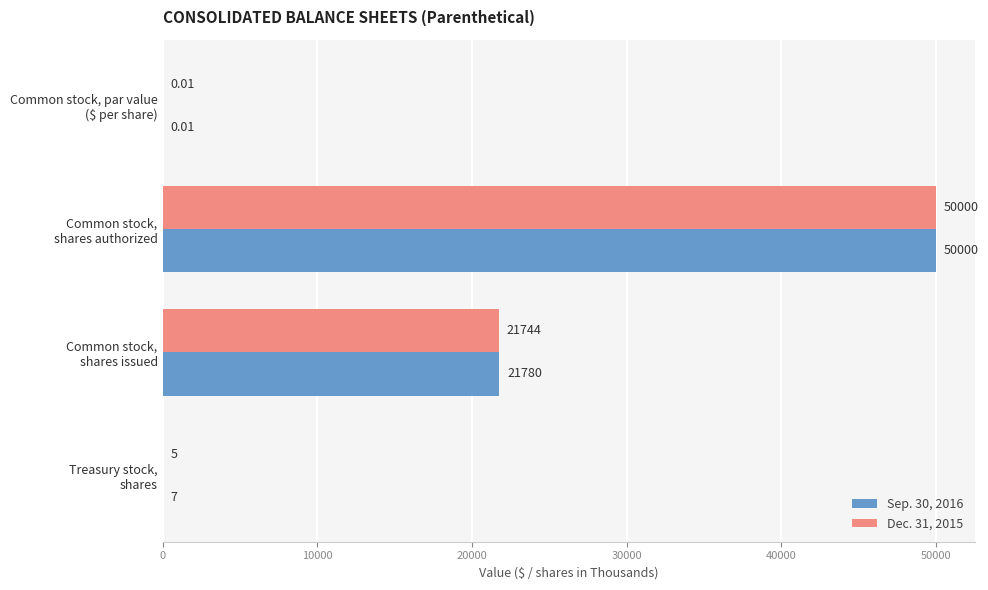

What is the sum of all Sep. 30, 2016 values?

71787.0